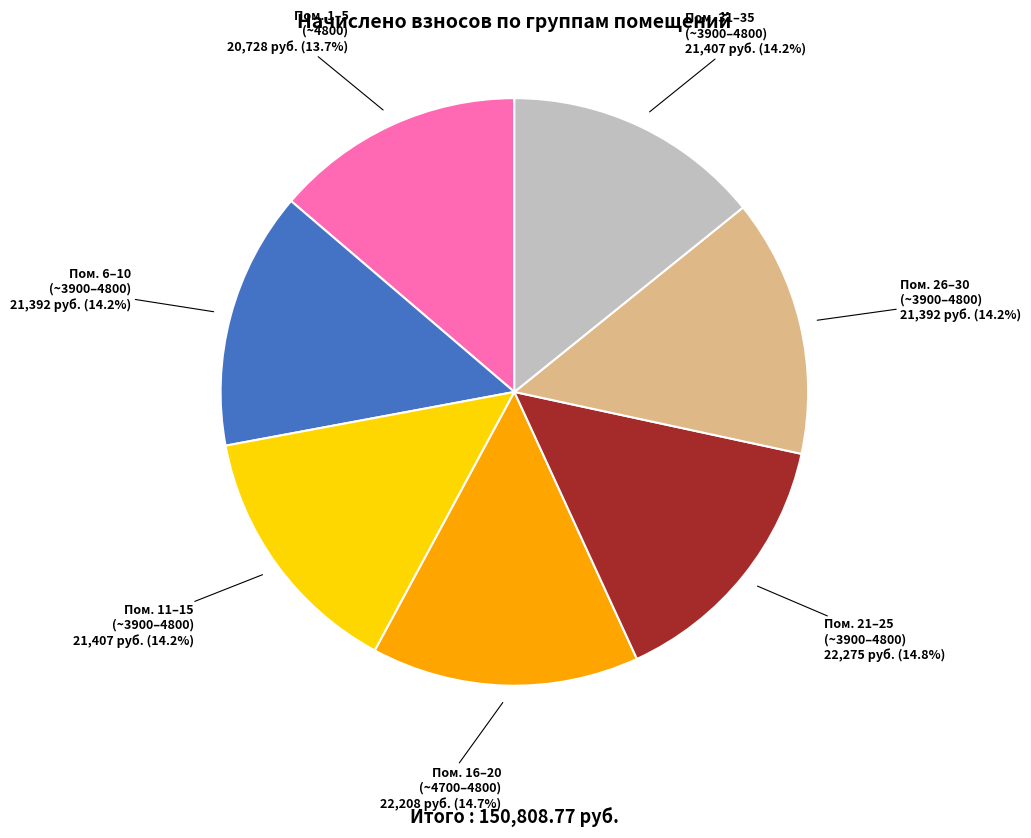

Is there a majority slice in this chart?

No